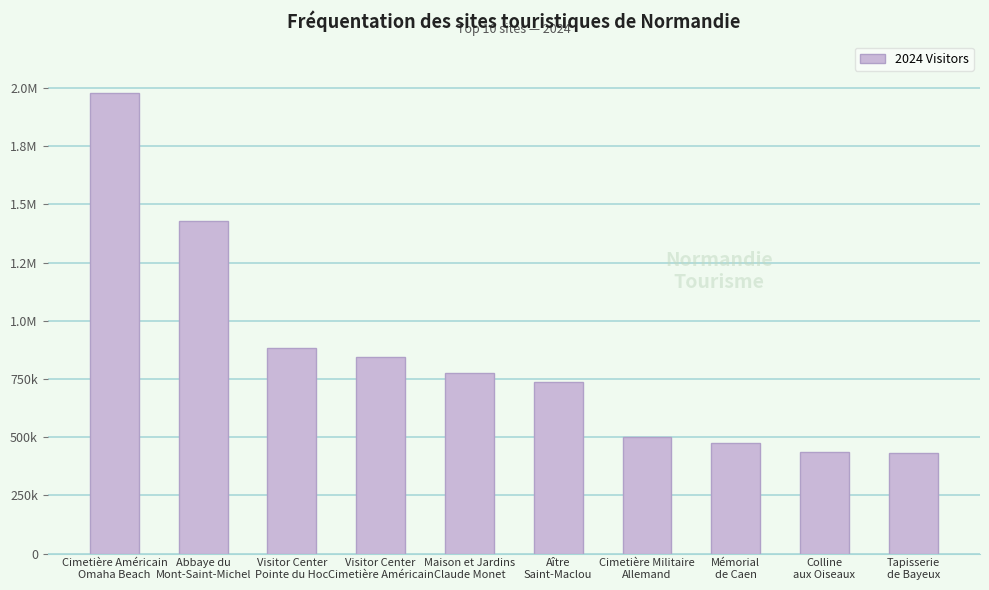

Are the bars horizontal?

No